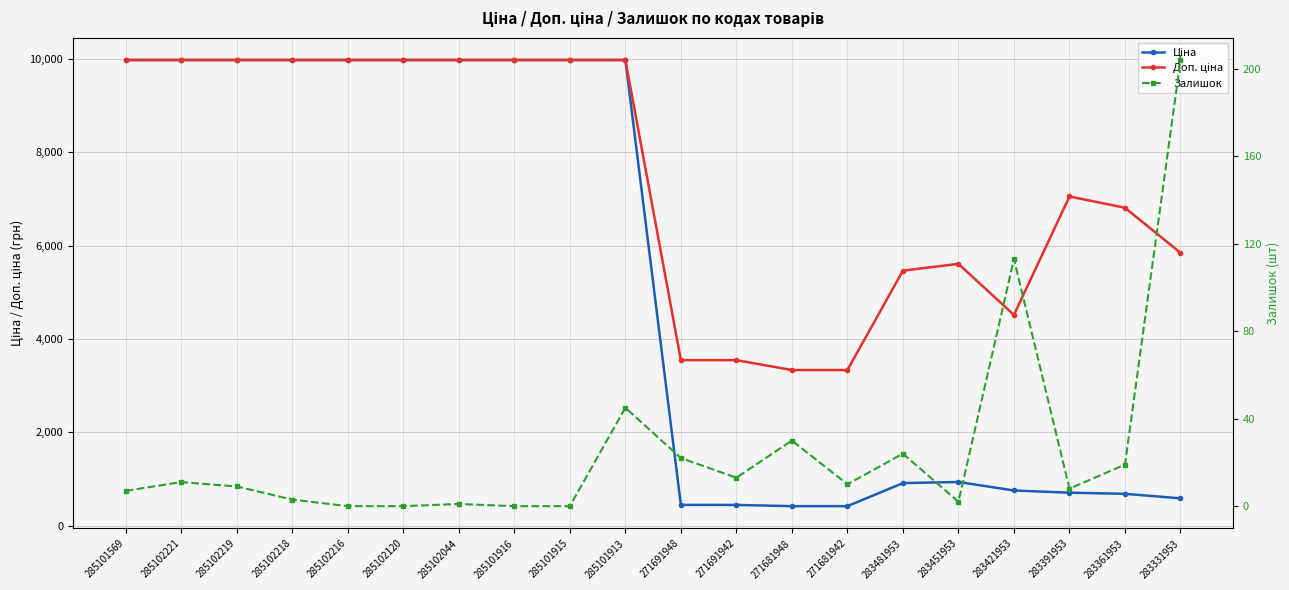

Between 285102216 and 283481953, which is larger?

285102216